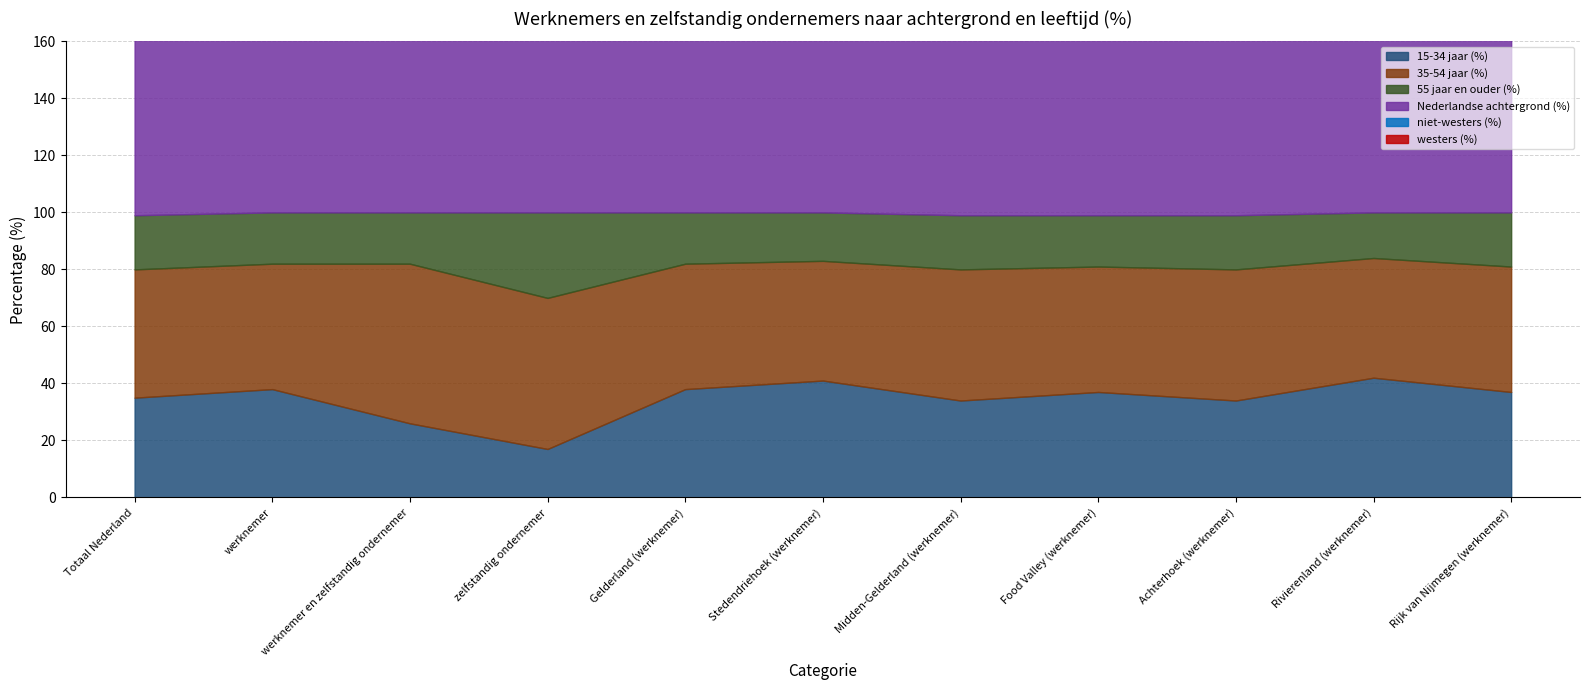

What is the maximum value for westers (%)?

10